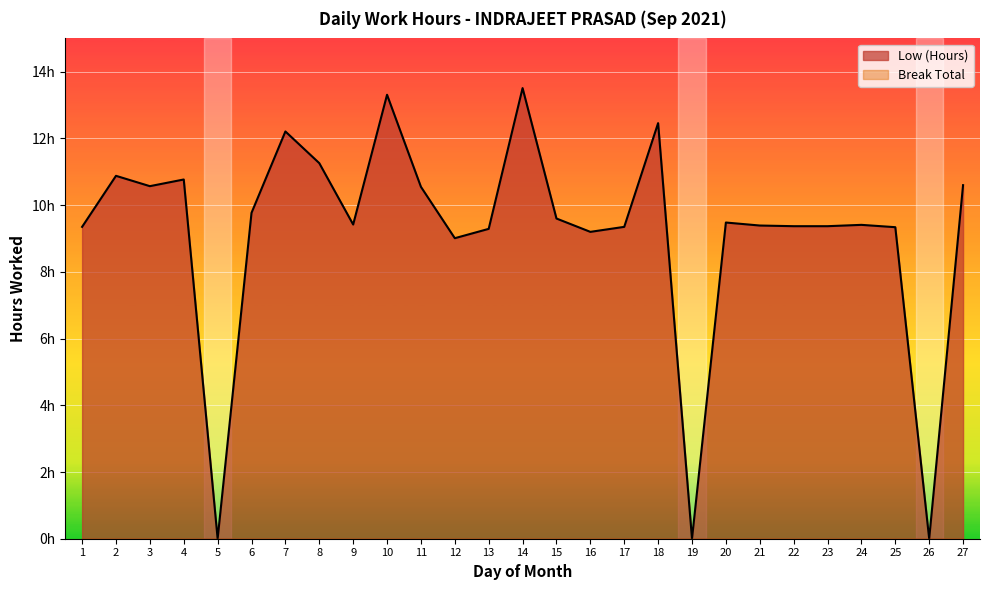

What is the change in value from 7 to 8?

-1.0